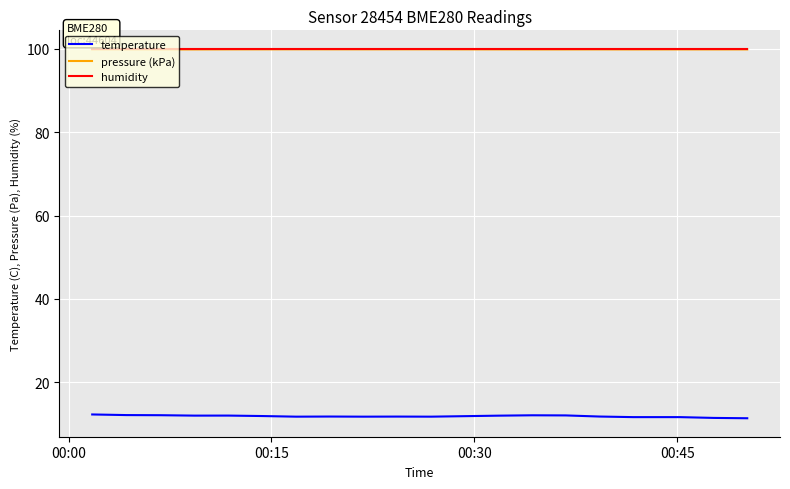

True or false: pressure (kPa) and temperature cross at least once.

False